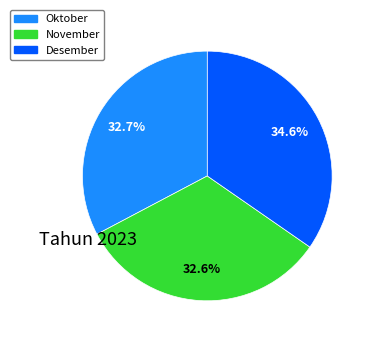

Is it true that Desember is 42% of the pie?

False